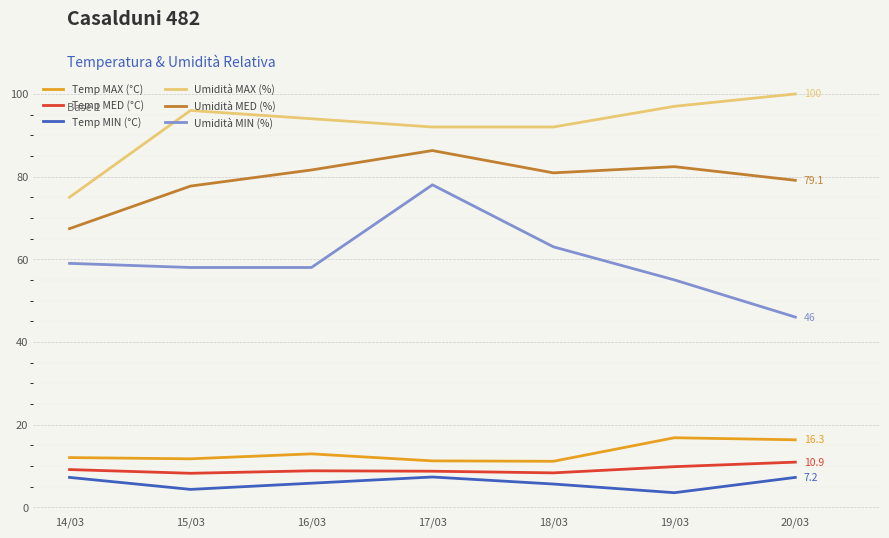

At which category does Umidità MAX (%) reach its first local peak?

15/03